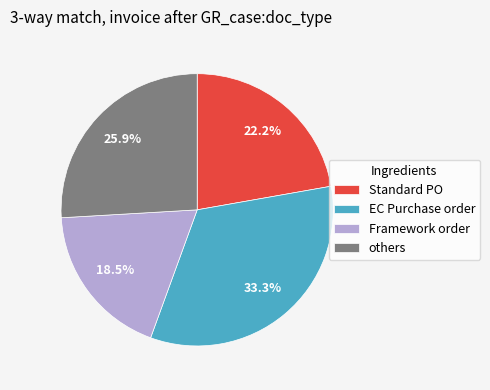

Which slice is the smallest?

Framework order